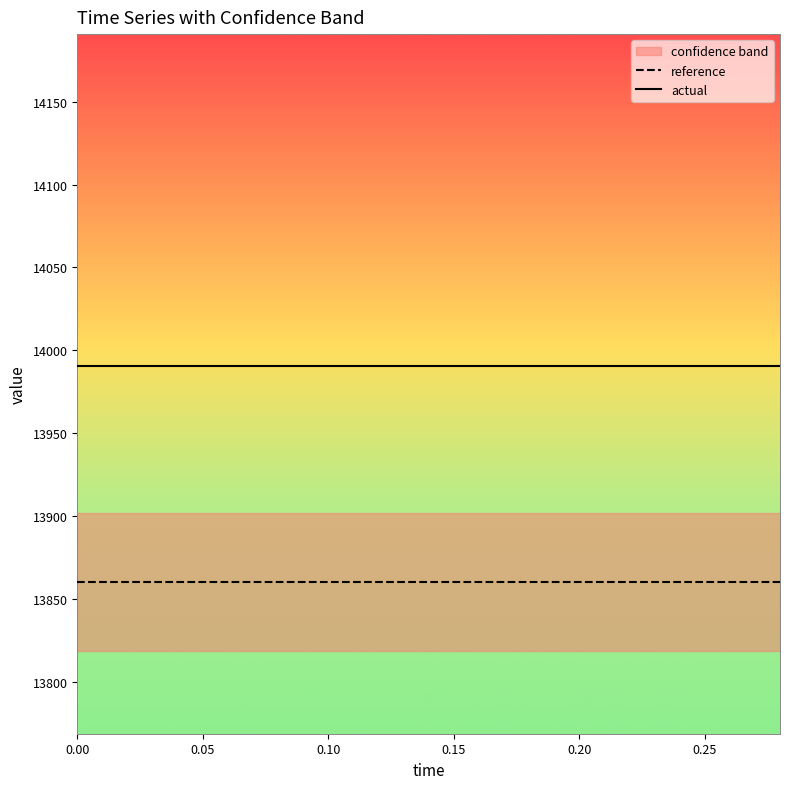

Does the chart have visible grid lines?

No